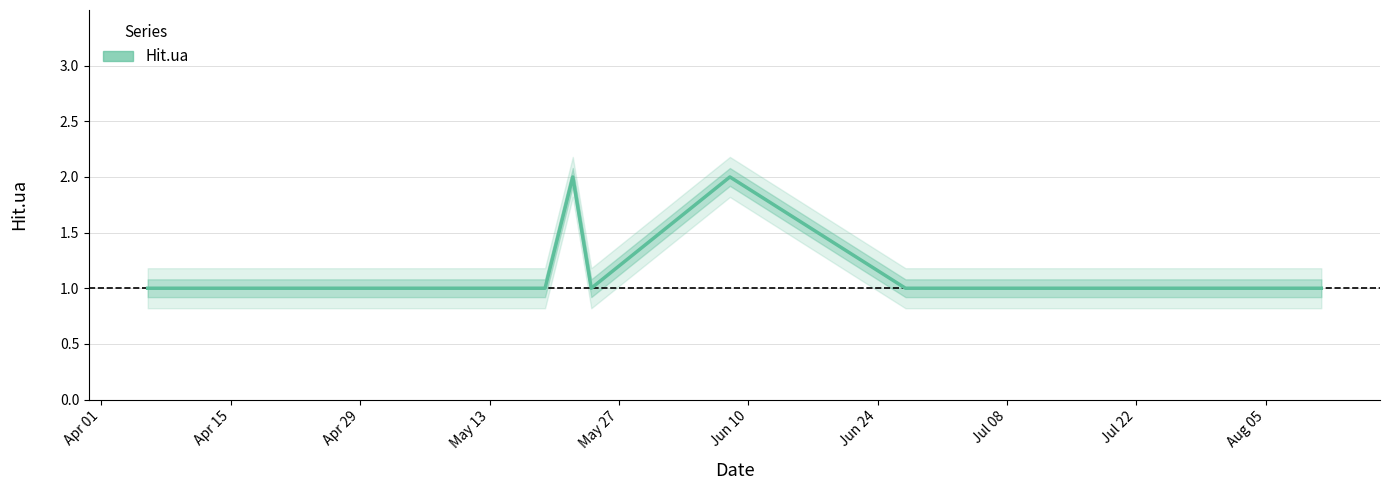

Reading right to left, extract all data points from this chart.

1	1	1	2	1	2	1	1	1	1	1	1